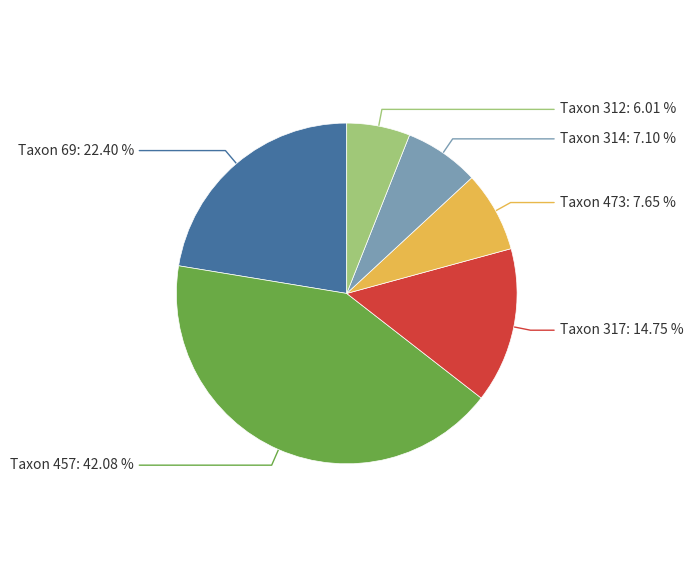

How many segments does this pie chart have?

6